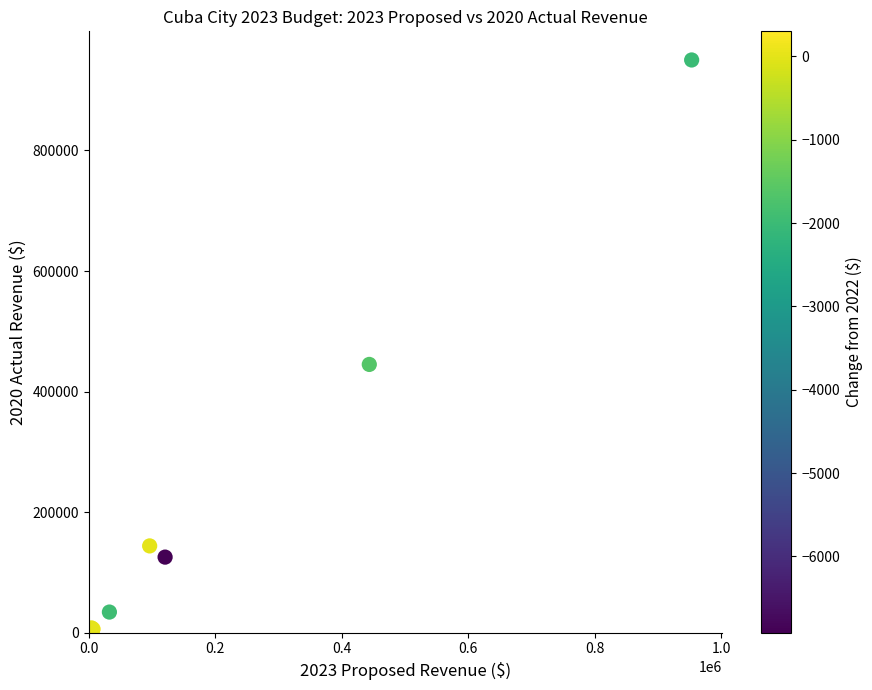

What Y value in the scatter plot is closest to 475067?

445075.2